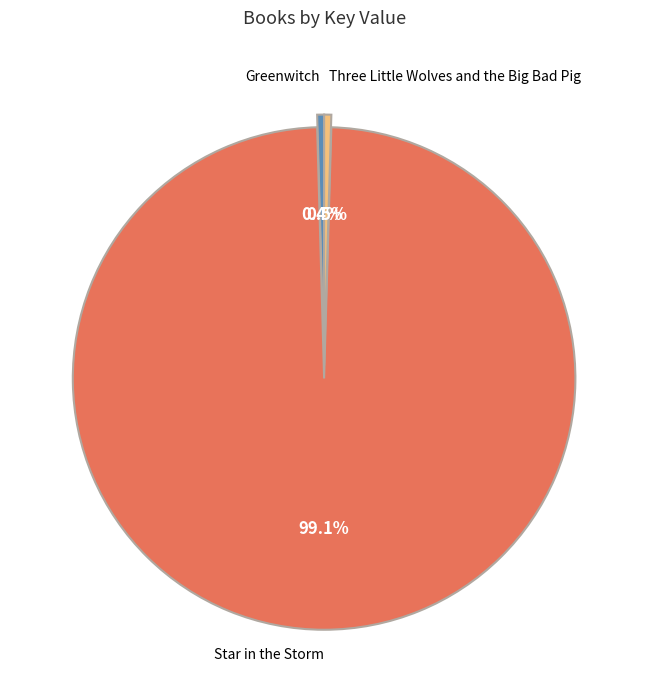

To the nearest percent, what is the average slice percentage?

33%